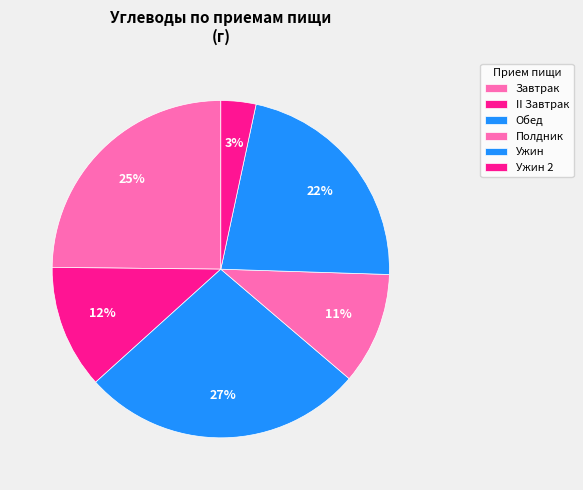

How many segments does this pie chart have?

6